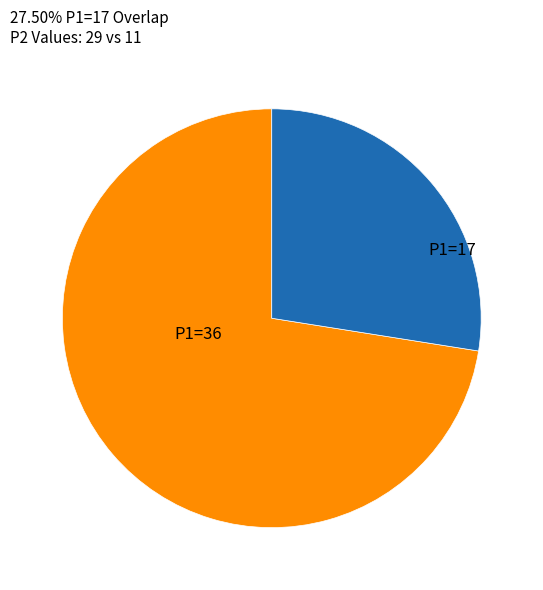

Is it true that P1=17 is 28% of the pie?

True